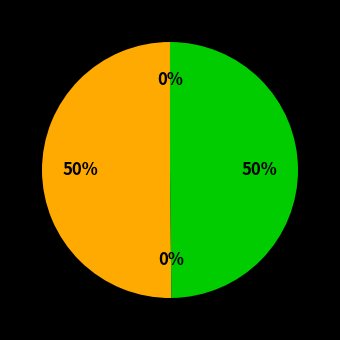

To the nearest percent, what percentage of the pie is 55449?

50%